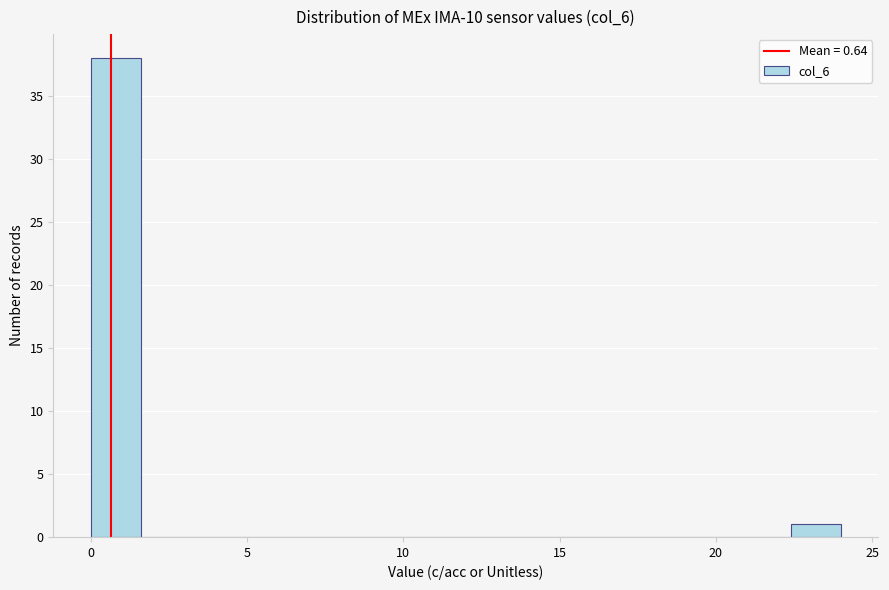

Read against the x-axis, roughly where is the centre of the tallest bar?

1.0